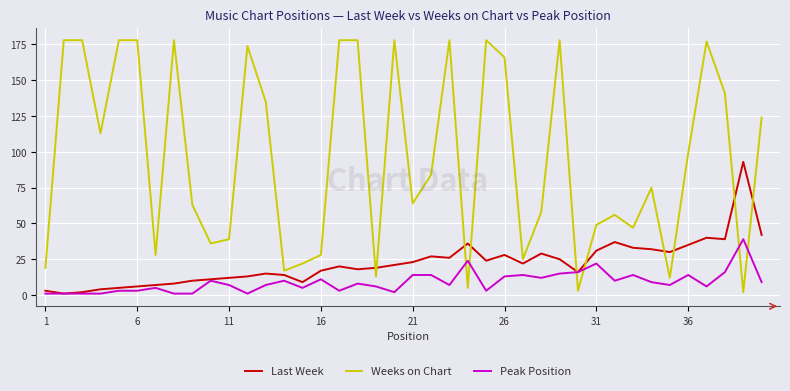

List the series in order of their peak value, lowest first.

Peak Position, Last Week, Weeks on Chart